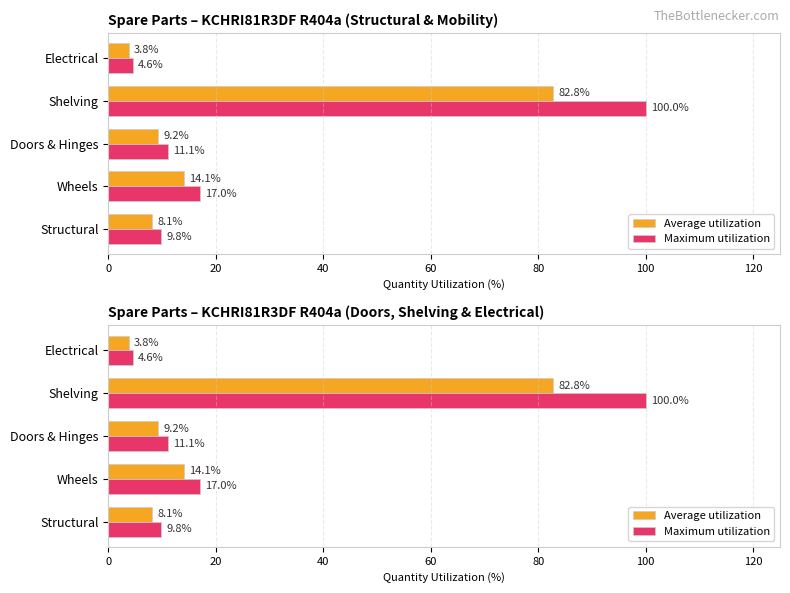

What are all the series names shown in the legend?

Average utilization, Maximum utilization